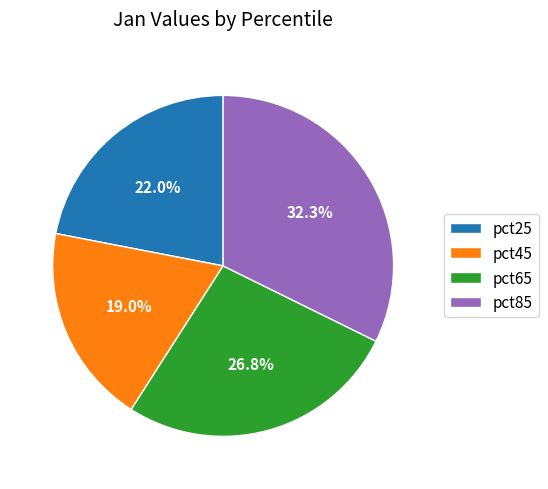

To the nearest percent, what is the average slice percentage?

25%